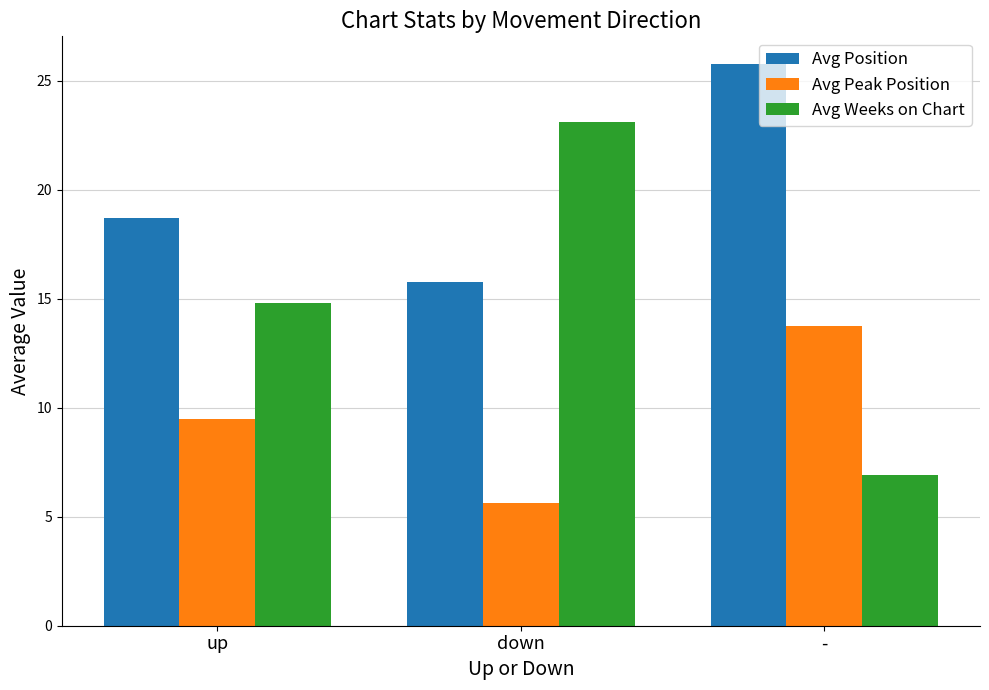

The Avg Peak Position series shows 13.8 at -. True or false?

True